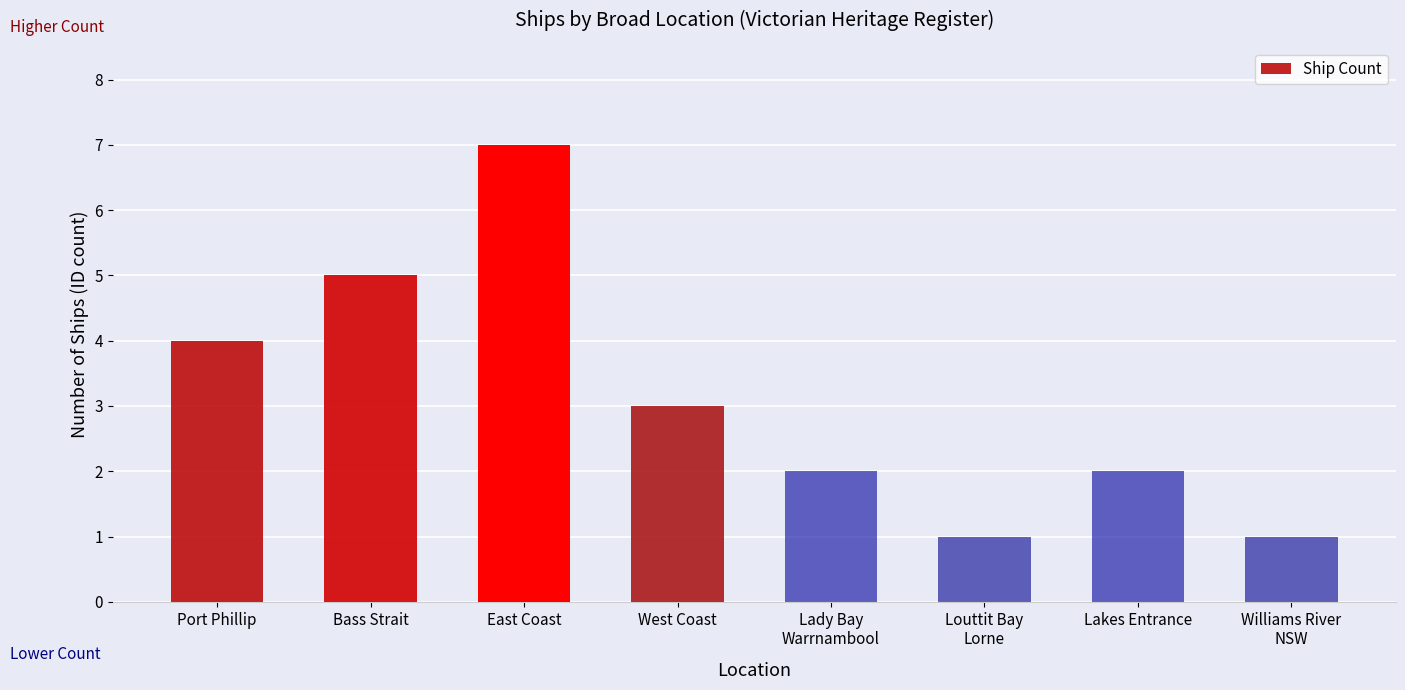

Count the number of data series in this chart.

1